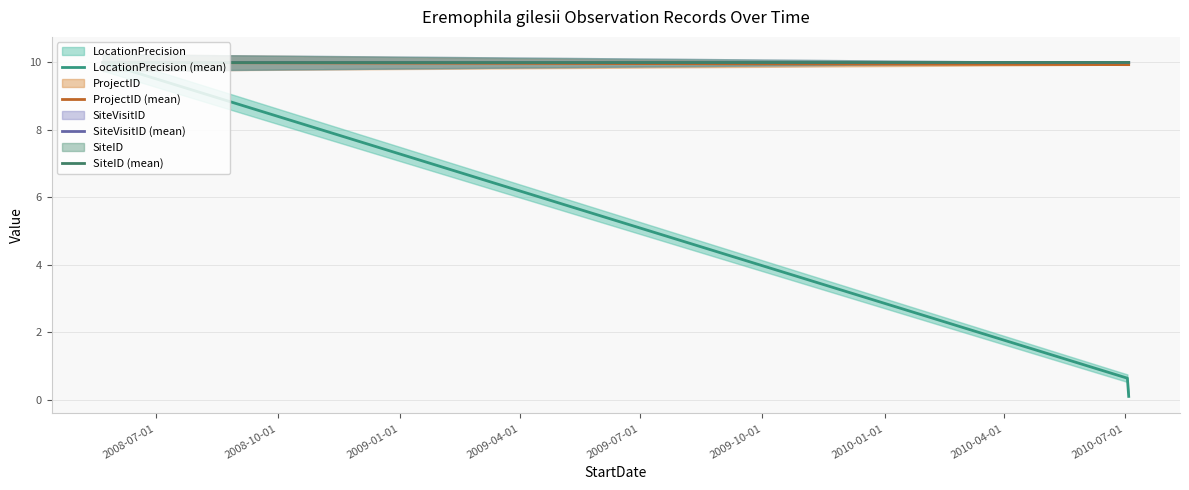

Reading right to left, list all the values displayed in this chart.

LocationPrecision (mean): 0.1	0.6	10.0
ProjectID (mean): 9.9	9.9	10.0
SiteVisitID (mean): 10.0	10.0	10.0
SiteID (mean): 10.0	10.0	10.0